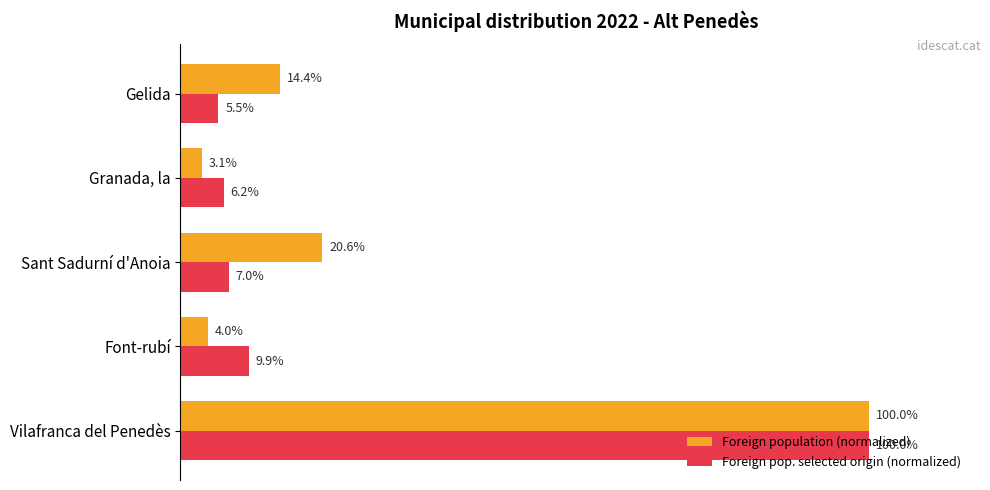

Rank the series at Gelida from lowest to highest value.

Foreign pop. selected origin (normalized), Foreign population (normalized)